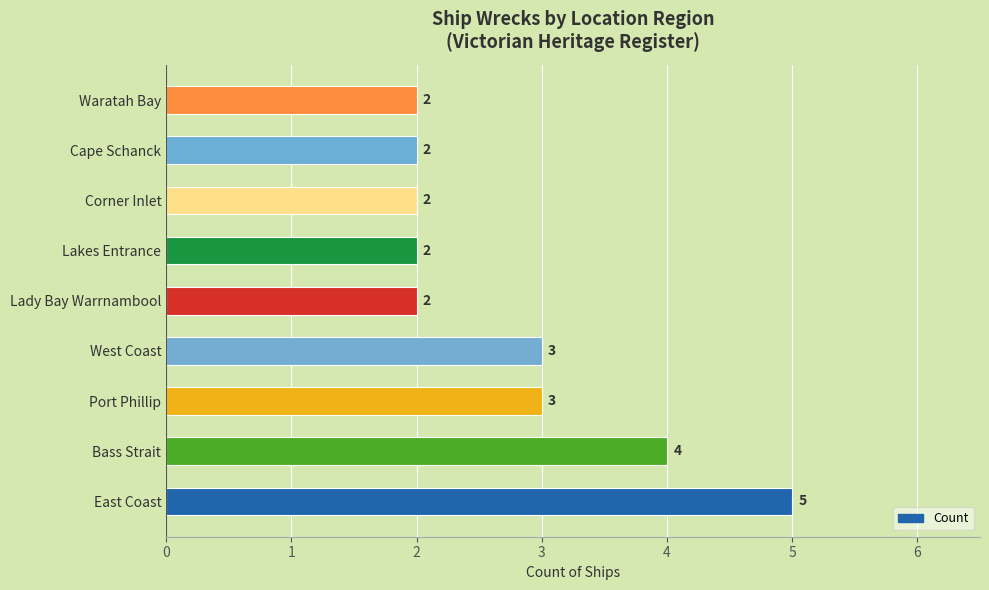

How many bars are there in total?

9